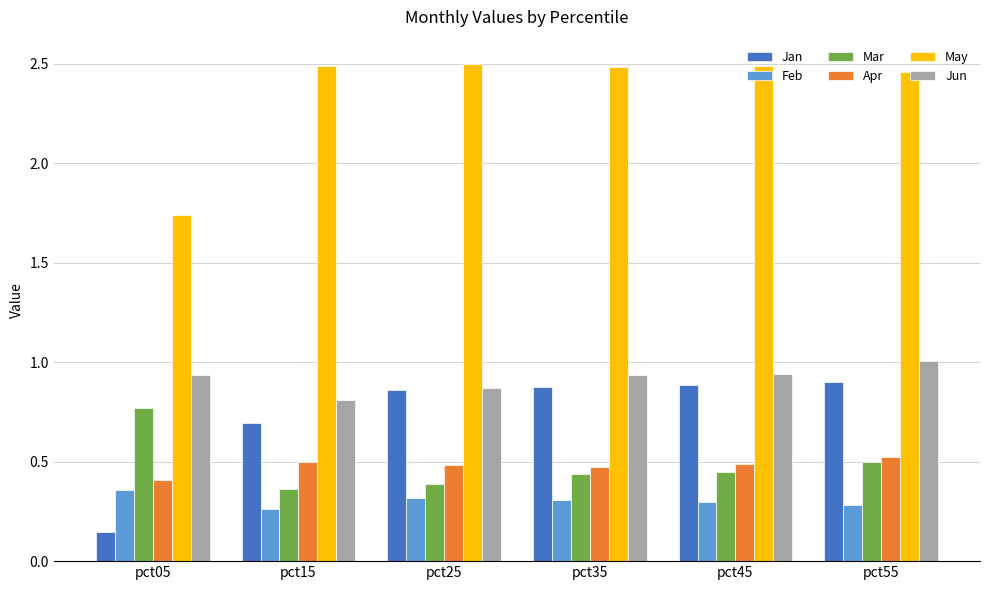

Which series changed the most between pct05 and pct55?

Jan